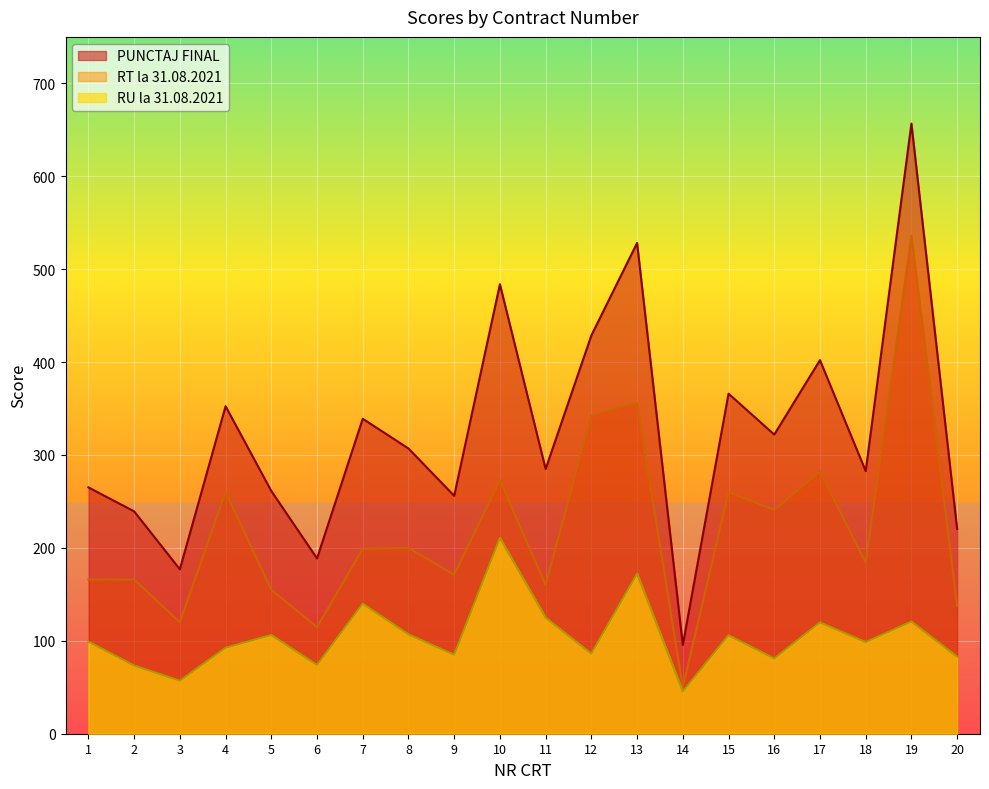

True or false: RT la 31.08.2021 and PUNCTAJ FINAL intersect in this chart.

False